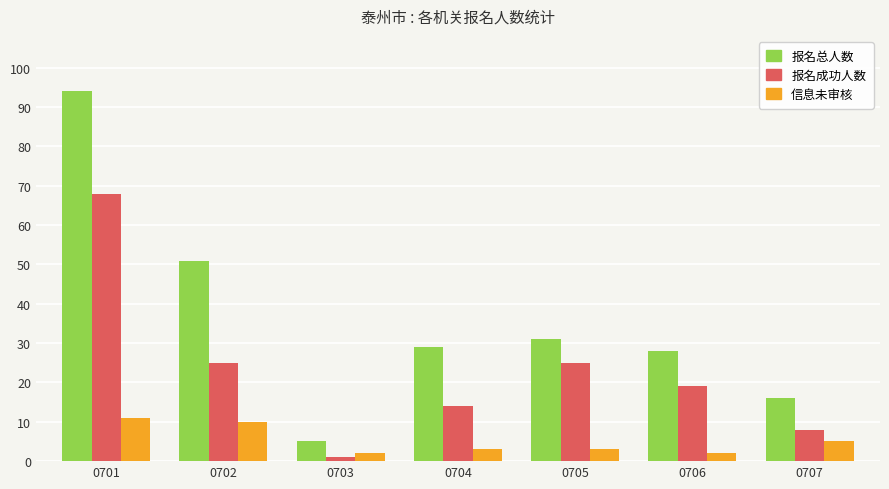

Does the chart contain stacked bars?

No